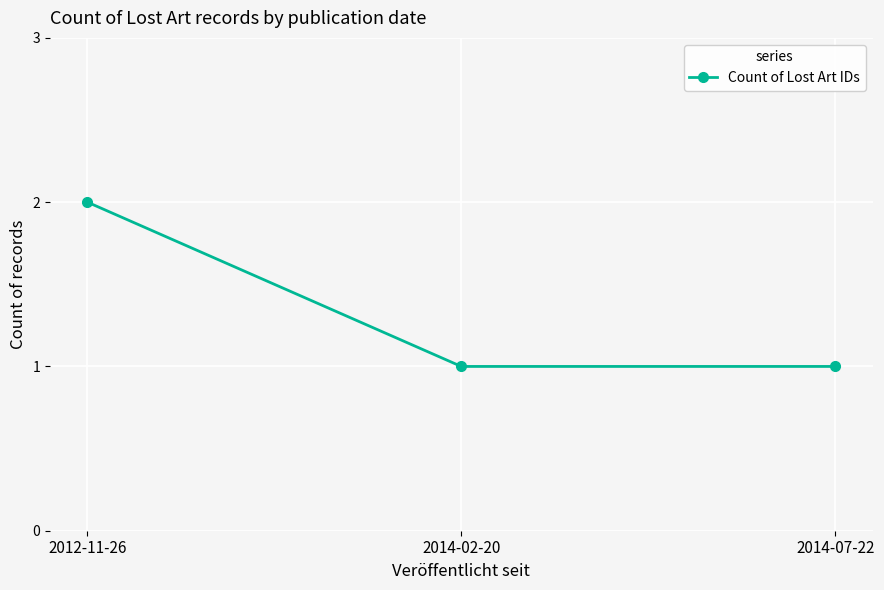

Does the chart display data point markers on the line(s)?

Yes